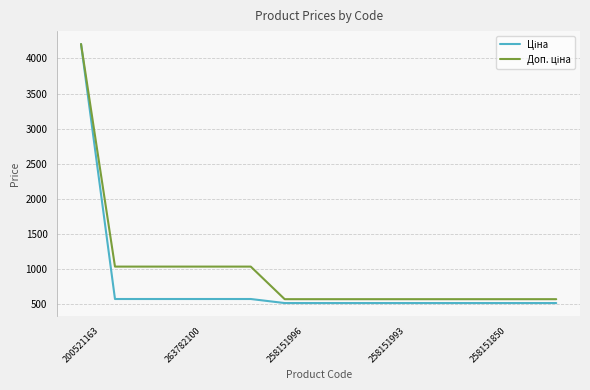

What is the greatest value displayed?

4205.0